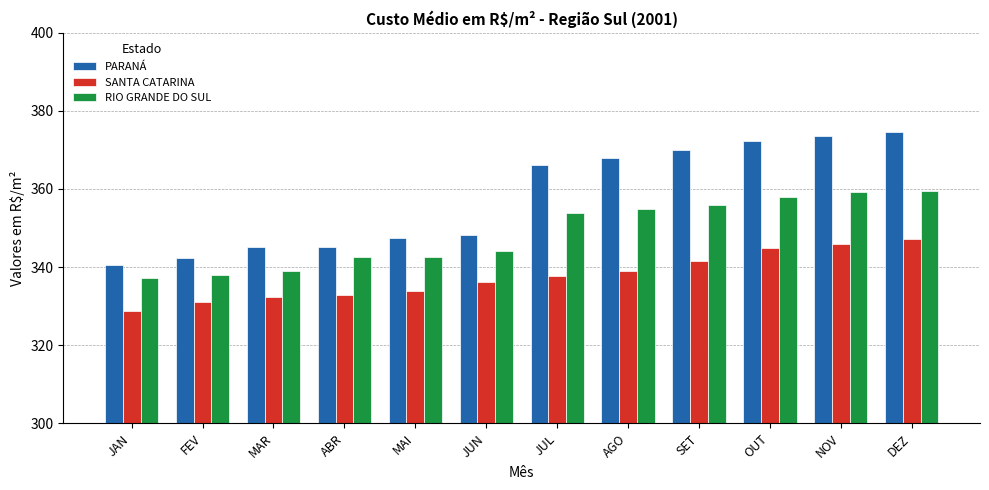

Which category has the highest value in the PARANÁ series?

DEZ